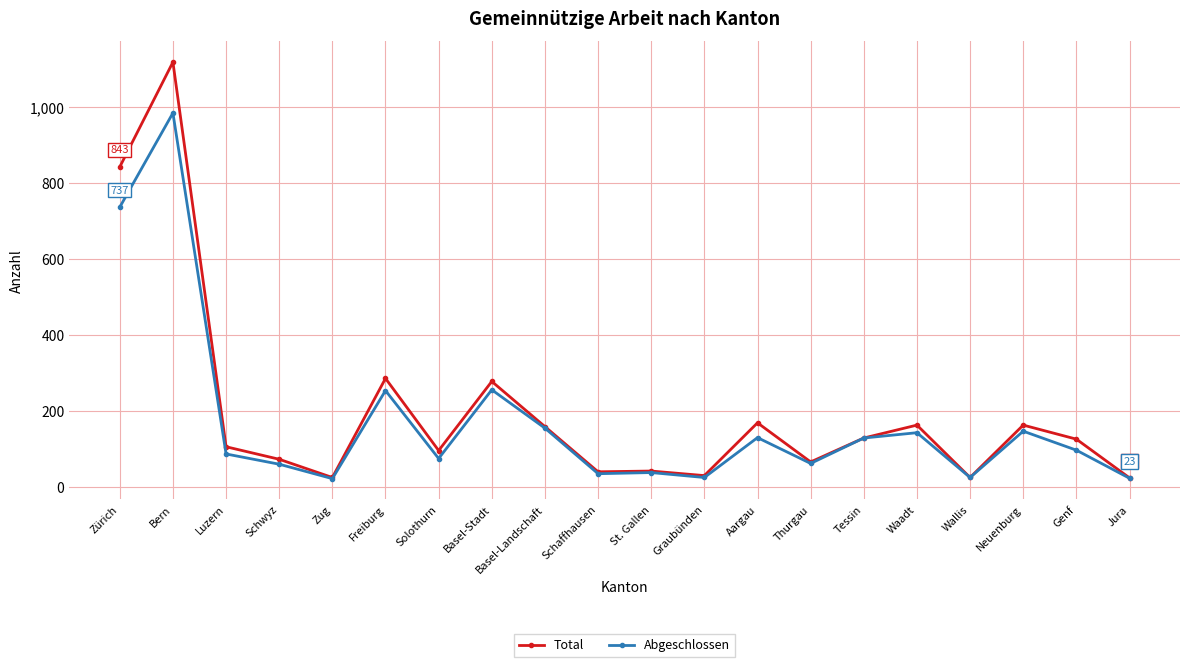

Rank the series by their average value, from highest to lowest.

Total, Abgeschlossen